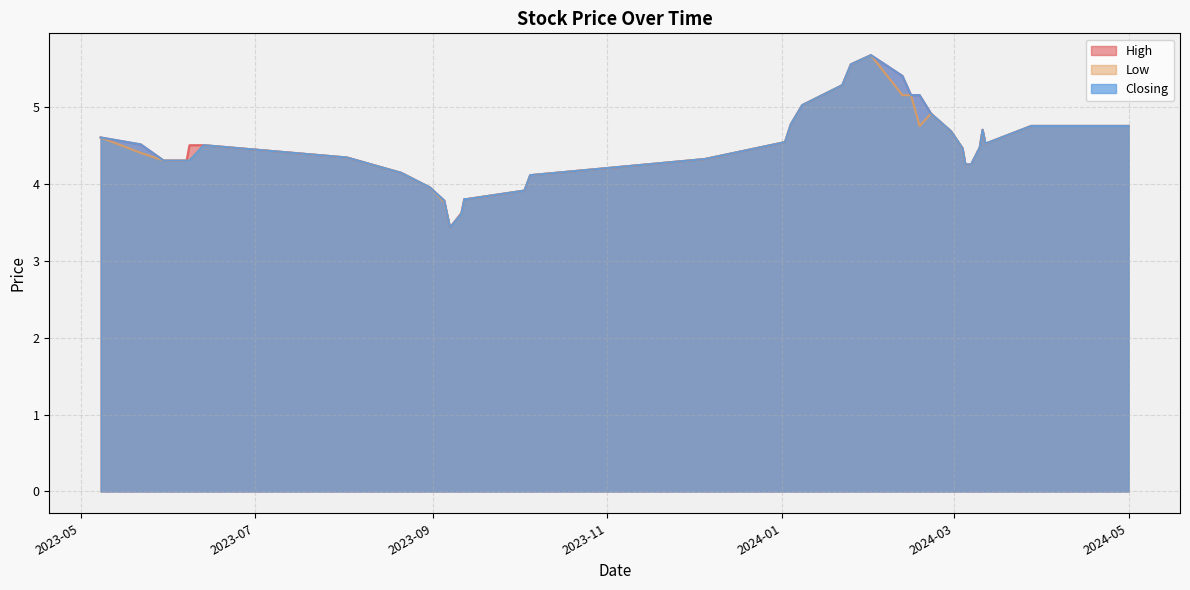

True or false: Closing has more than 1 points higher than both neighbors.

True